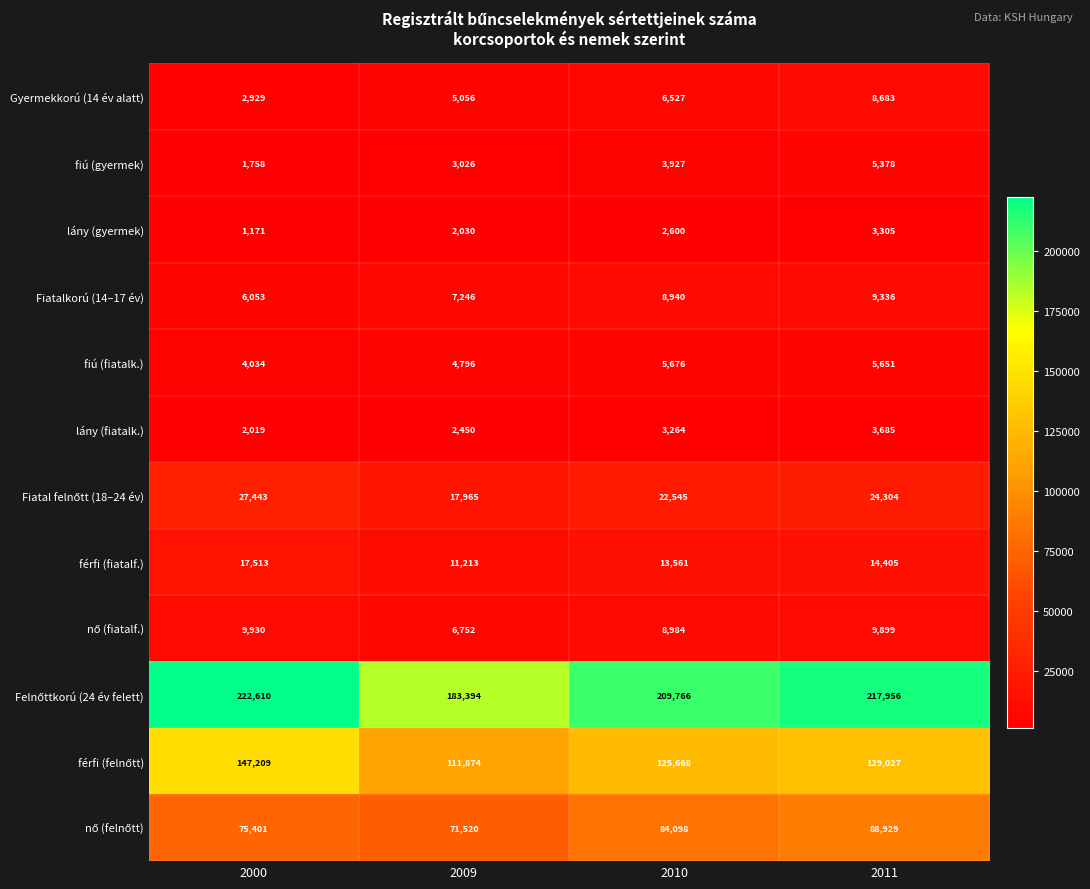

Where is fiú (gyermek) nearest to the value 3568?

2010